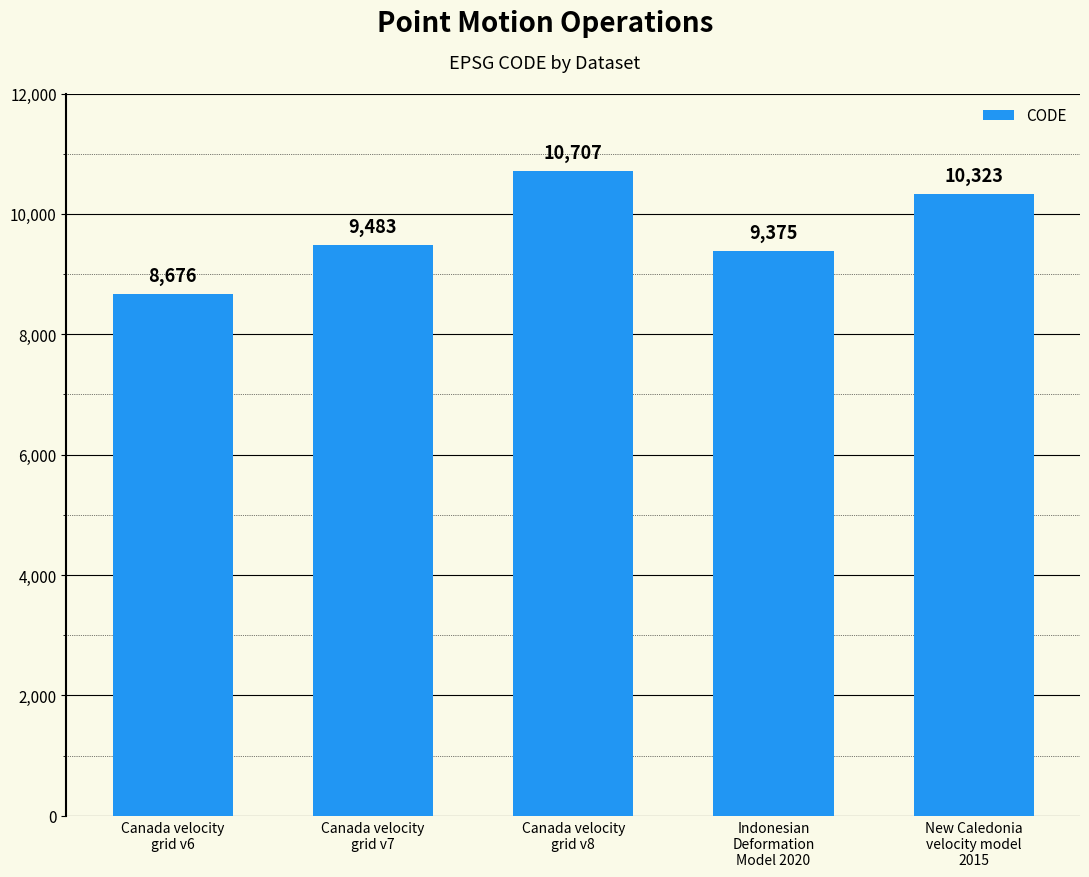

At which label is the value closest to 9691?

Canada velocity
grid v7